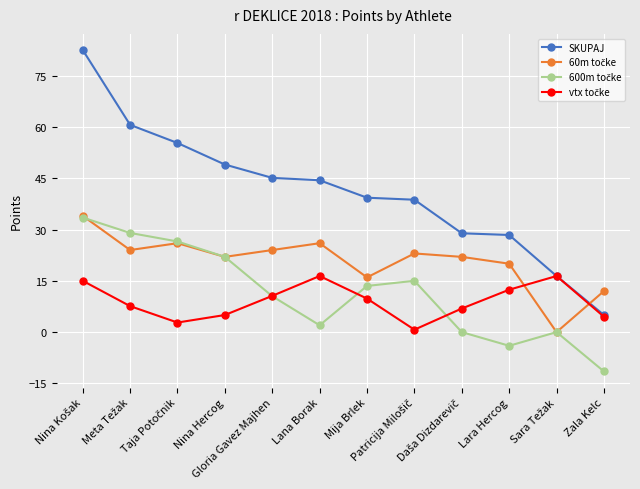

Which series has the largest range (max minus min)?

SKUPAJ